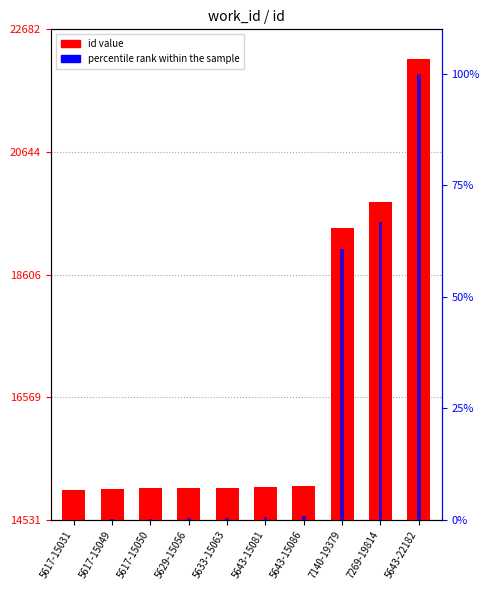

At how many categories does at least one series exceed 12971?

10